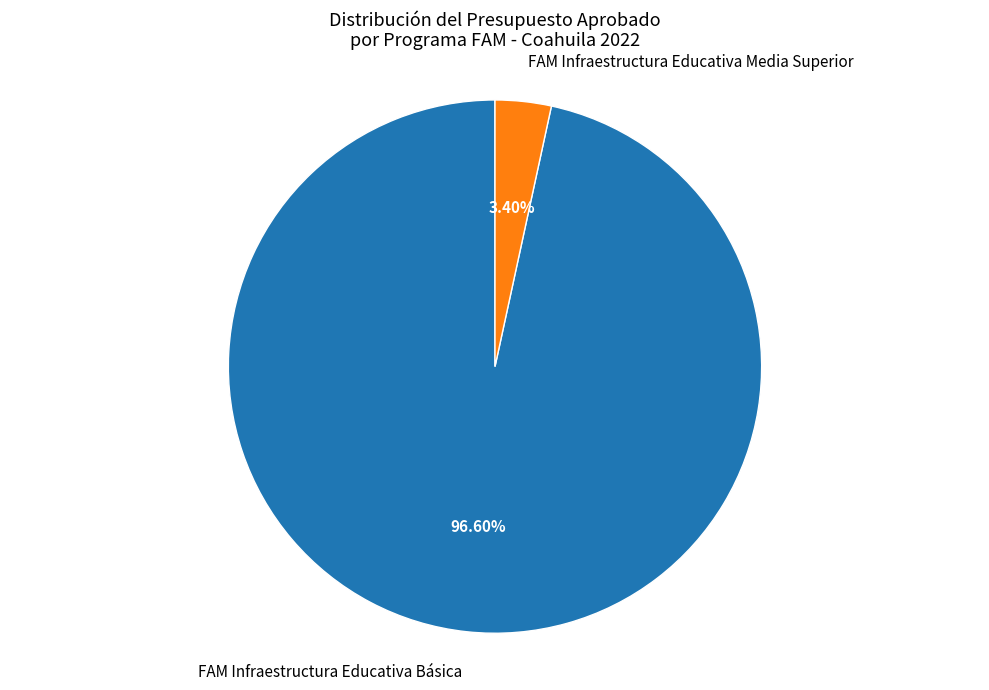

Rank the categories by value from highest to lowest.

FAM Infraestructura Educativa Básica, FAM Infraestructura Educativa Media Superior